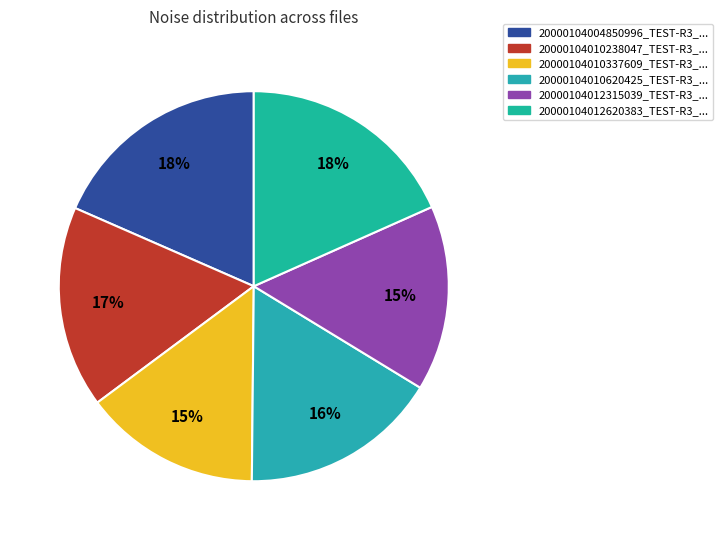

Is there any slice that represents more than half of the pie?

No